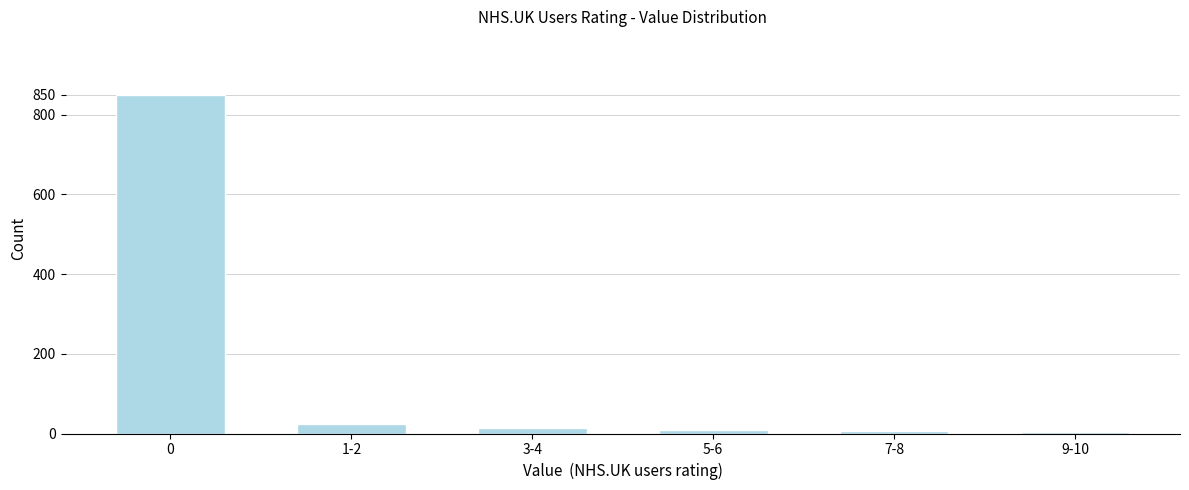

What is the sum of all values?

911